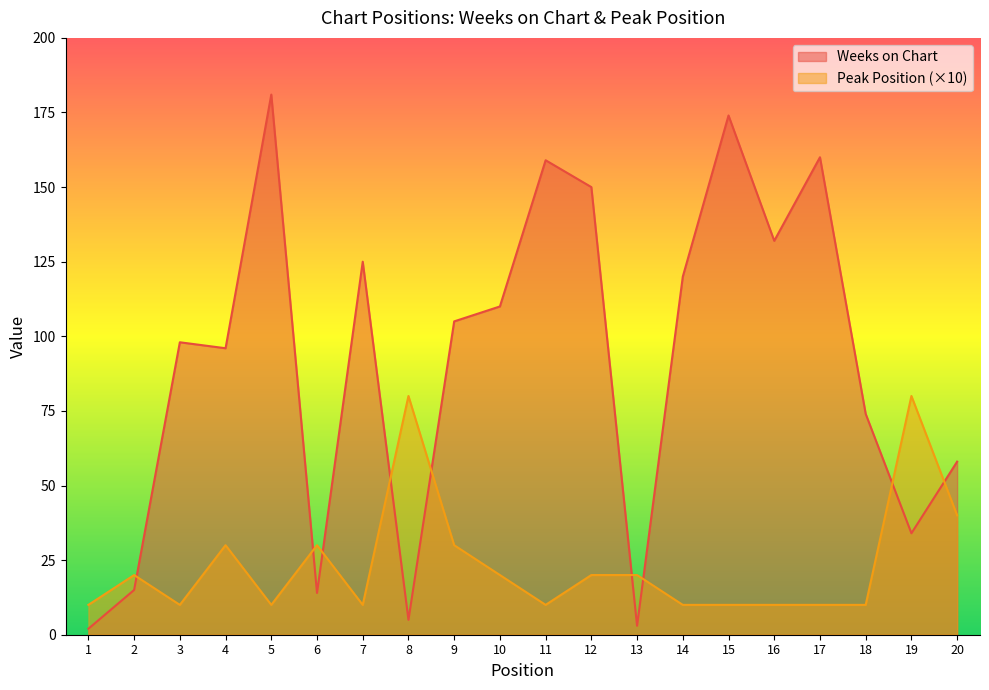

What is the value of the Peak Position point at the 13th from the left?

20